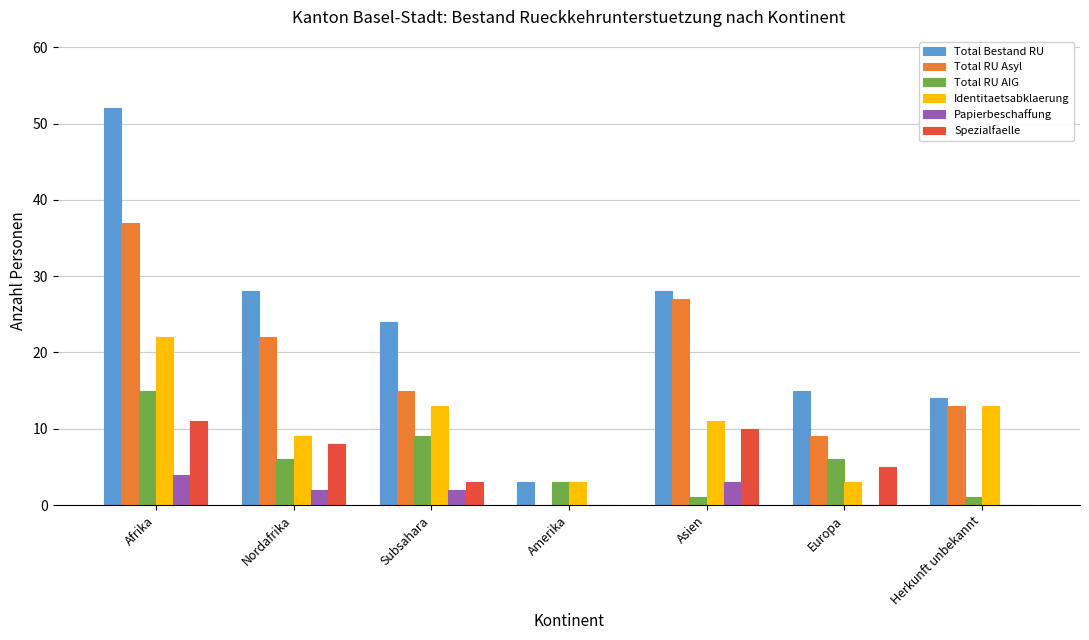

True or false: Total Bestand RU has a value of 46 at Nordafrika.

False